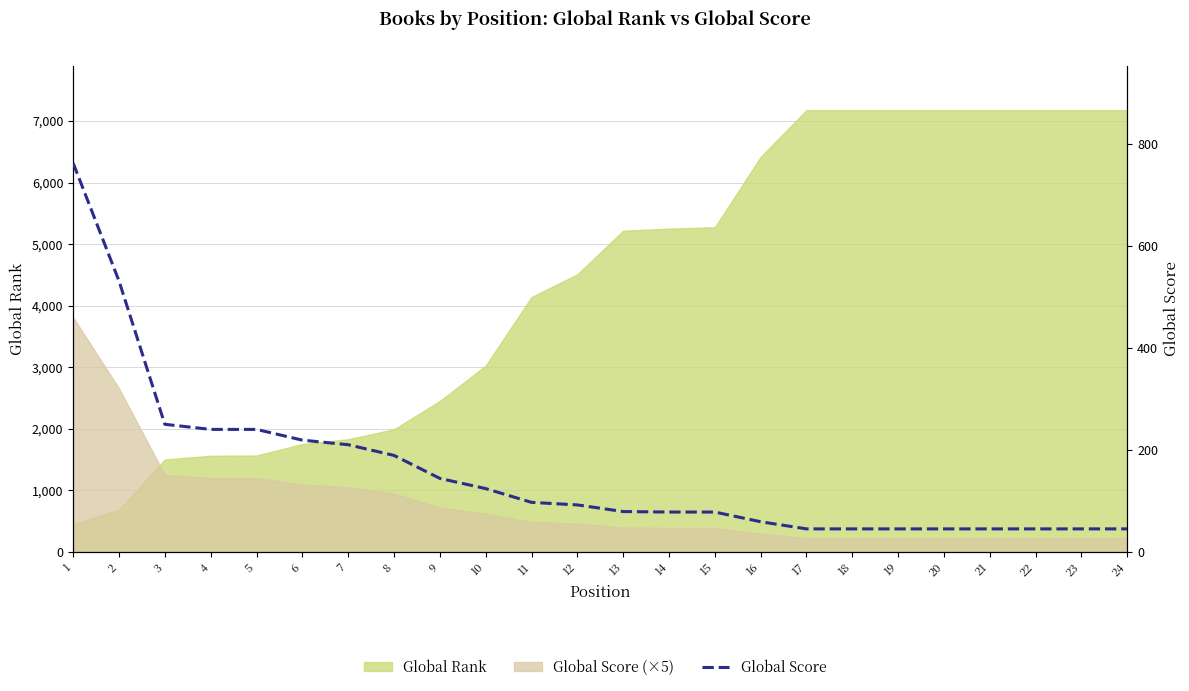

True or false: the data has more than 2 interior local peaks.

False